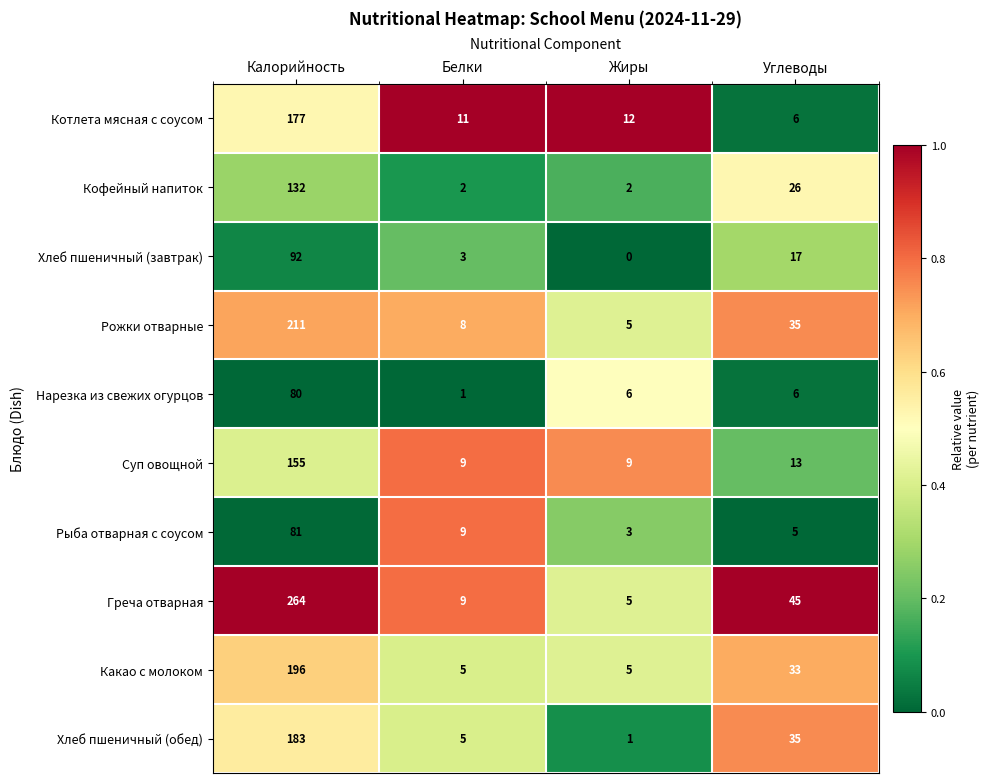

What is the difference between the Рыба отварная с соусом values at Жиры and Калорийность?

78